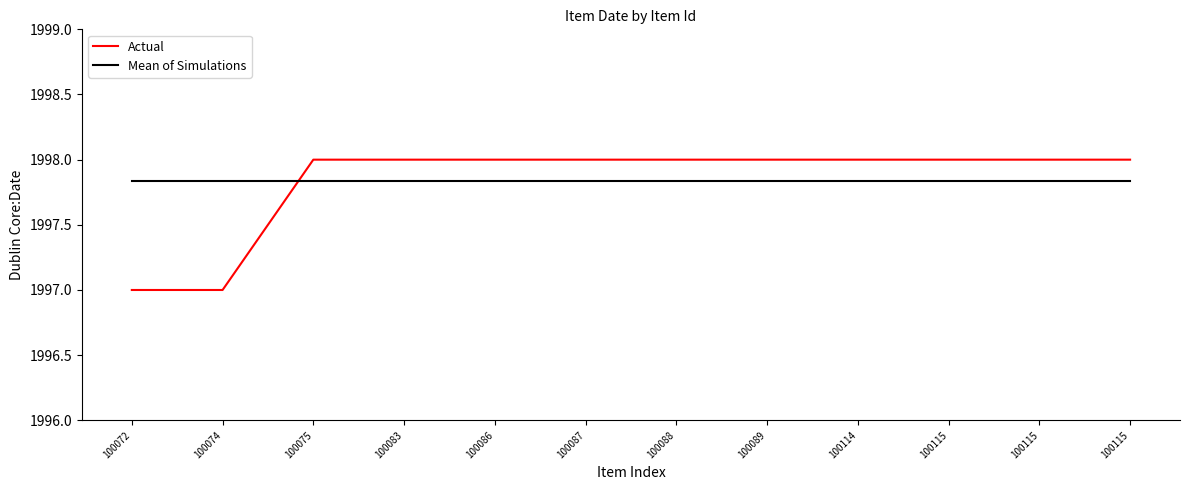

Reading left to right, transcribe all the data shown in this chart.

Actual: 1997.0	1997.0	1998.0	1998.0	1998.0	1998.0	1998.0	1998.0	1998.0	1998.0	1998.0	1998.0
Mean of Simulations: 1997.8	1997.8	1997.8	1997.8	1997.8	1997.8	1997.8	1997.8	1997.8	1997.8	1997.8	1997.8